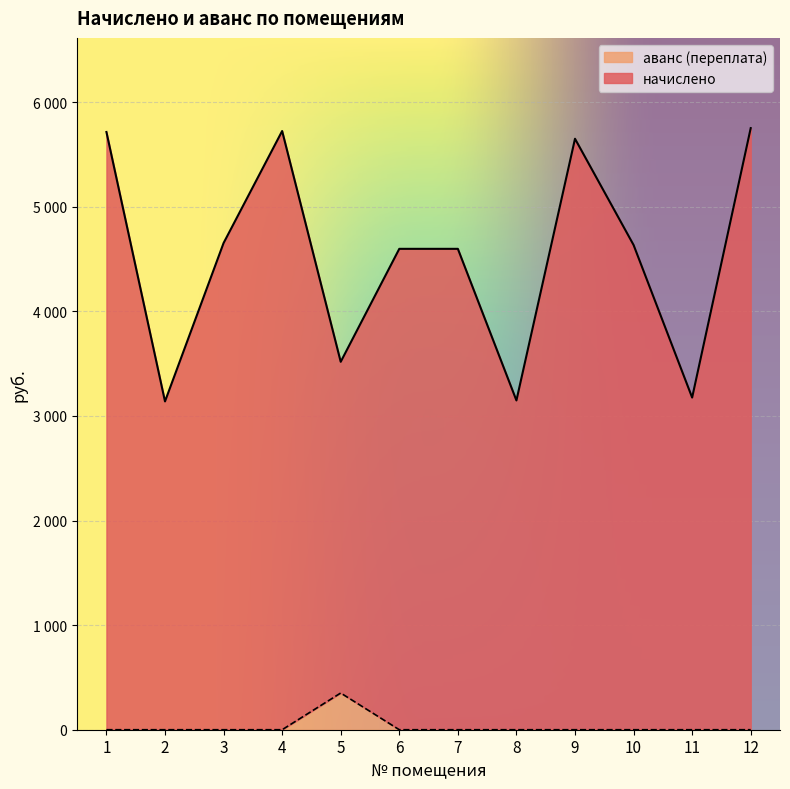

Is the value of начислено at 4 greater than the value of аванс (переплата) at 6?

Yes